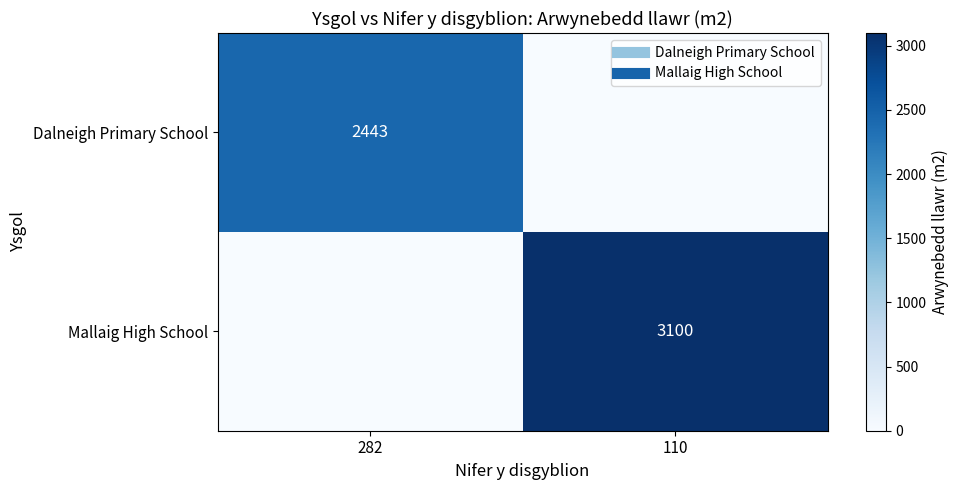

How many data points in Dalneigh Primary School are less than 2443?

1